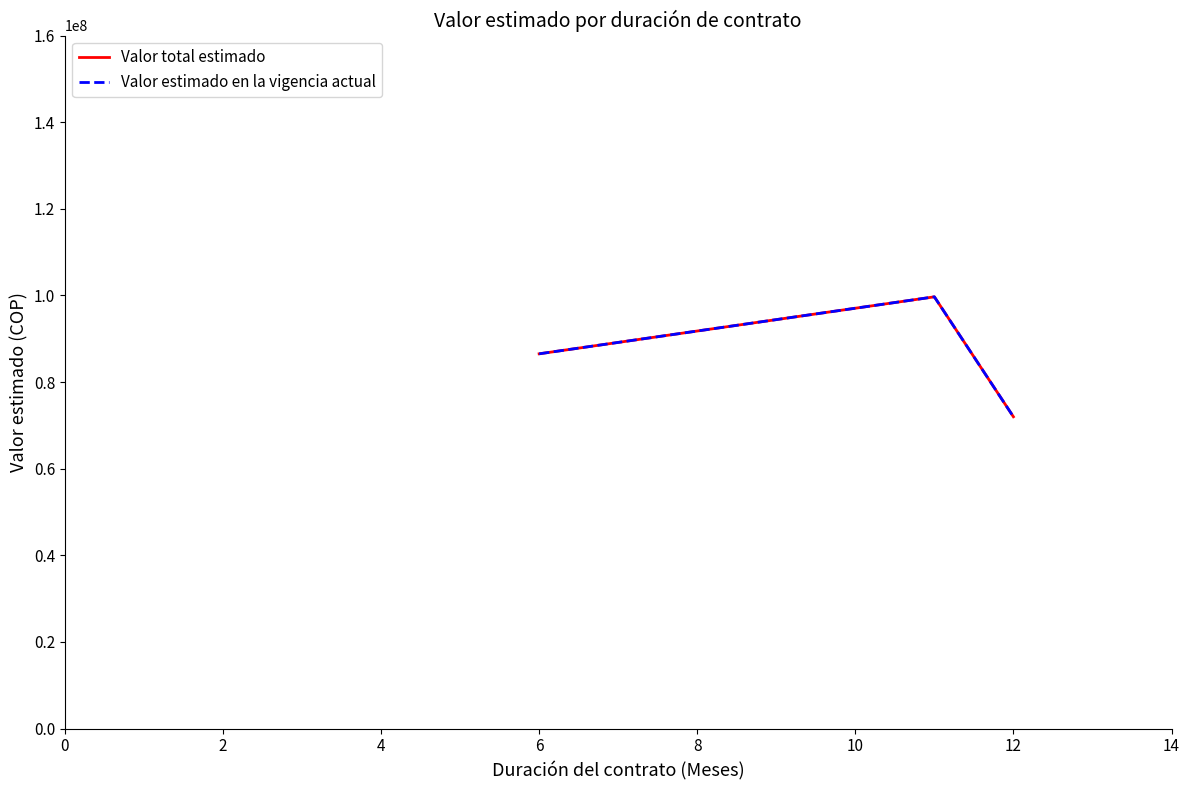

Does the chart display data point markers on the line(s)?

No